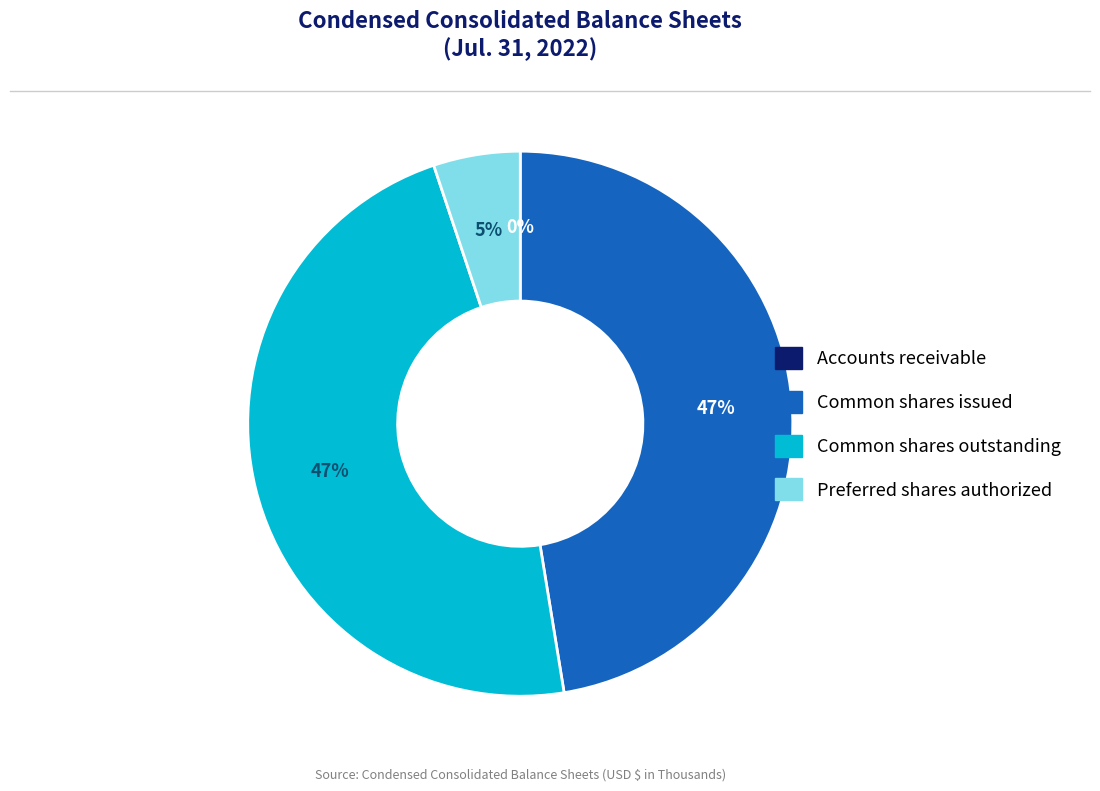

To the nearest percent, what is the difference between the largest and smallest slice percentages?

47%